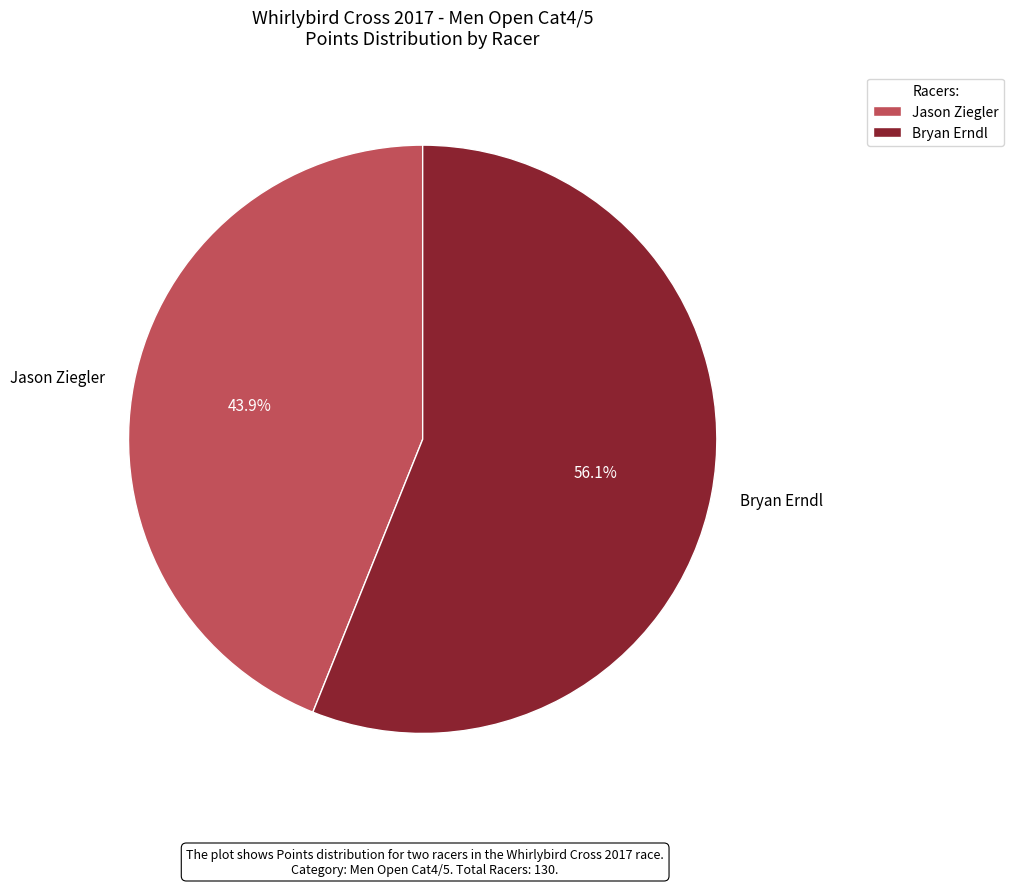

Does Bryan Erndl represent more than half of the total?

Yes